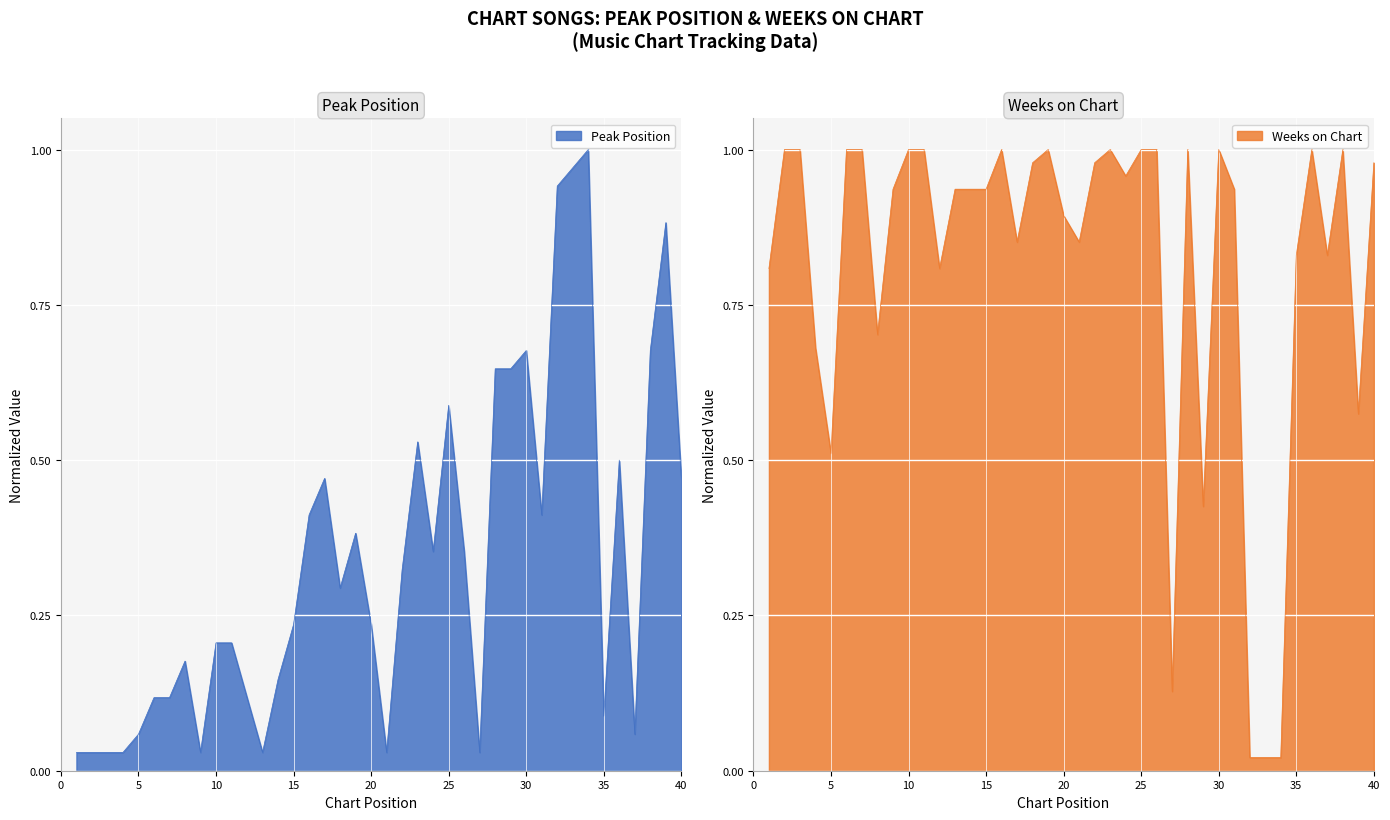

List the series in order of their overall mean, highest first.

Weeks on Chart, Peak Position